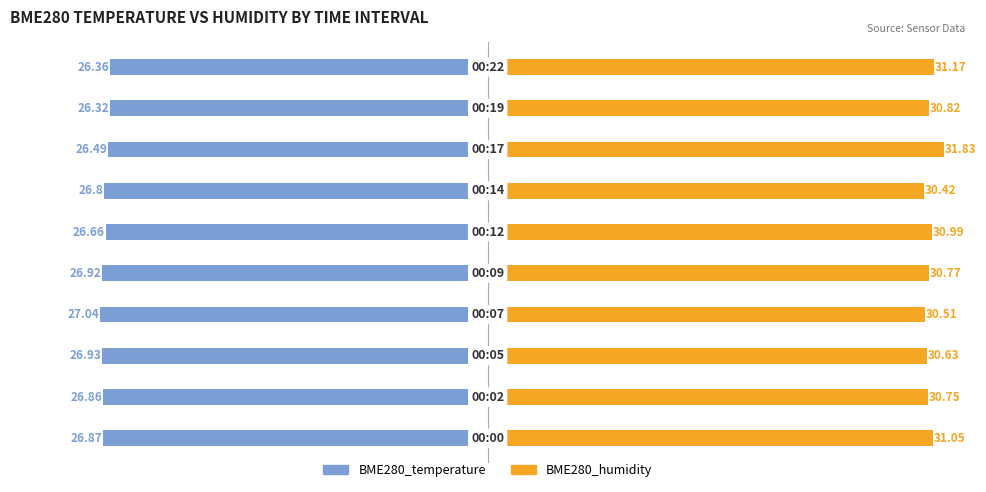

What is the greatest value displayed?

31.8